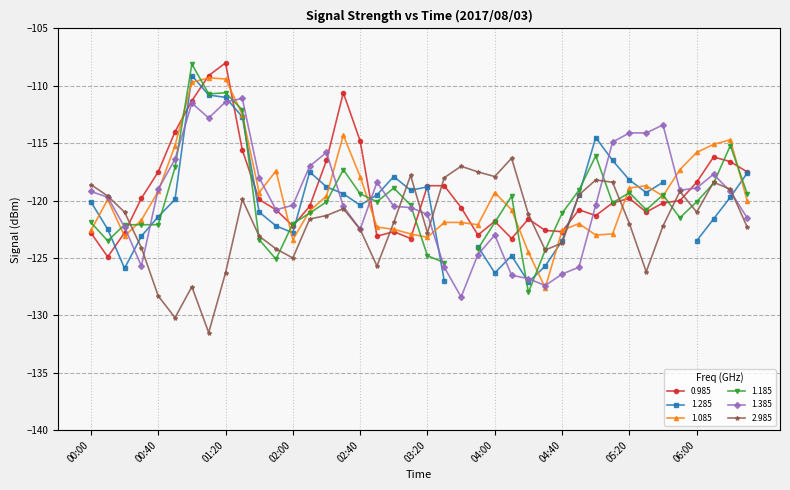

What is the difference between the 1.385 values at 00:30 and 05:40?

12.3